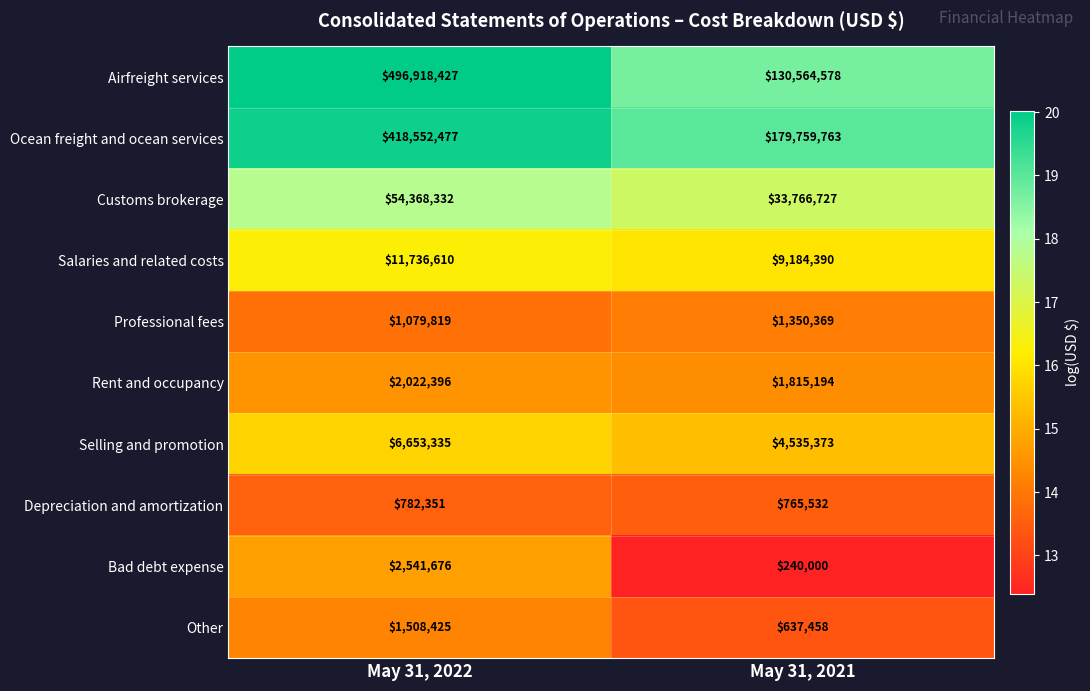

What is the difference between the maximum and minimum values in the Professional fees series?

270550